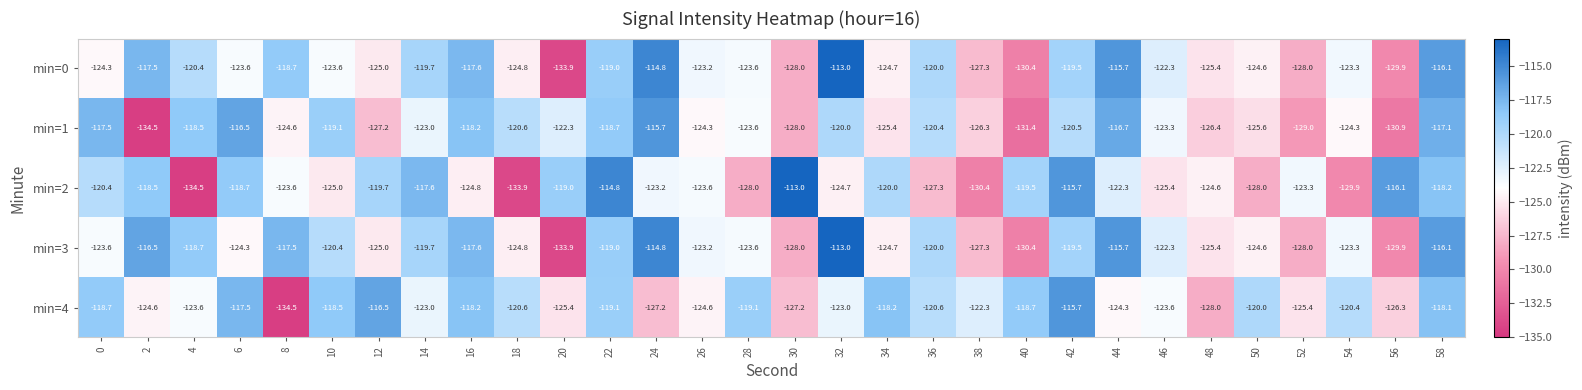

Which category has the lowest value in the min=2 series?

4